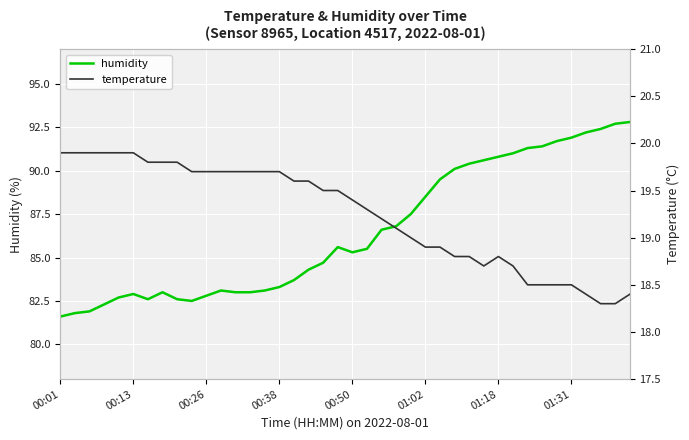

List the series in order of their peak value, highest first.

humidity, temperature